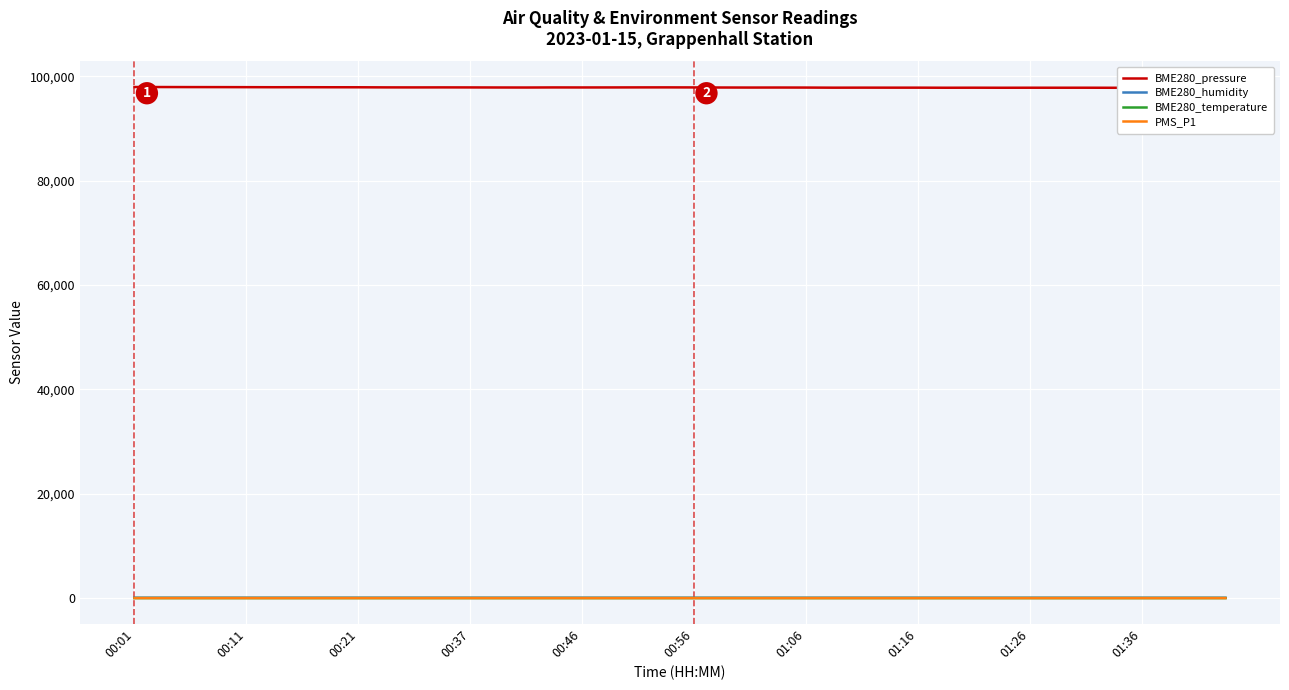

At which category is the sum across all series the highest?

00:01